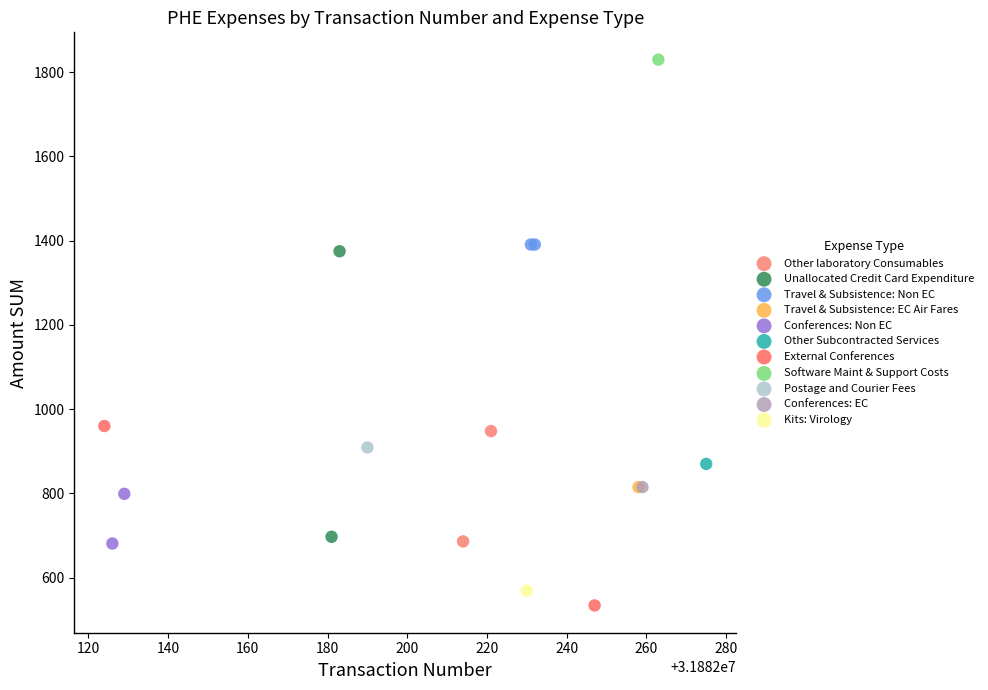

What are all the series names shown in the legend?

Other laboratory Consumables, Unallocated Credit Card Expenditure, Travel & Subsistence: Non EC, Travel & Subsistence: EC Air Fares, Conferences: Non EC, Other Subcontracted Services, External Conferences, Software Maint & Support Costs, Postage and Courier Fees, Conferences: EC, Kits: Virology